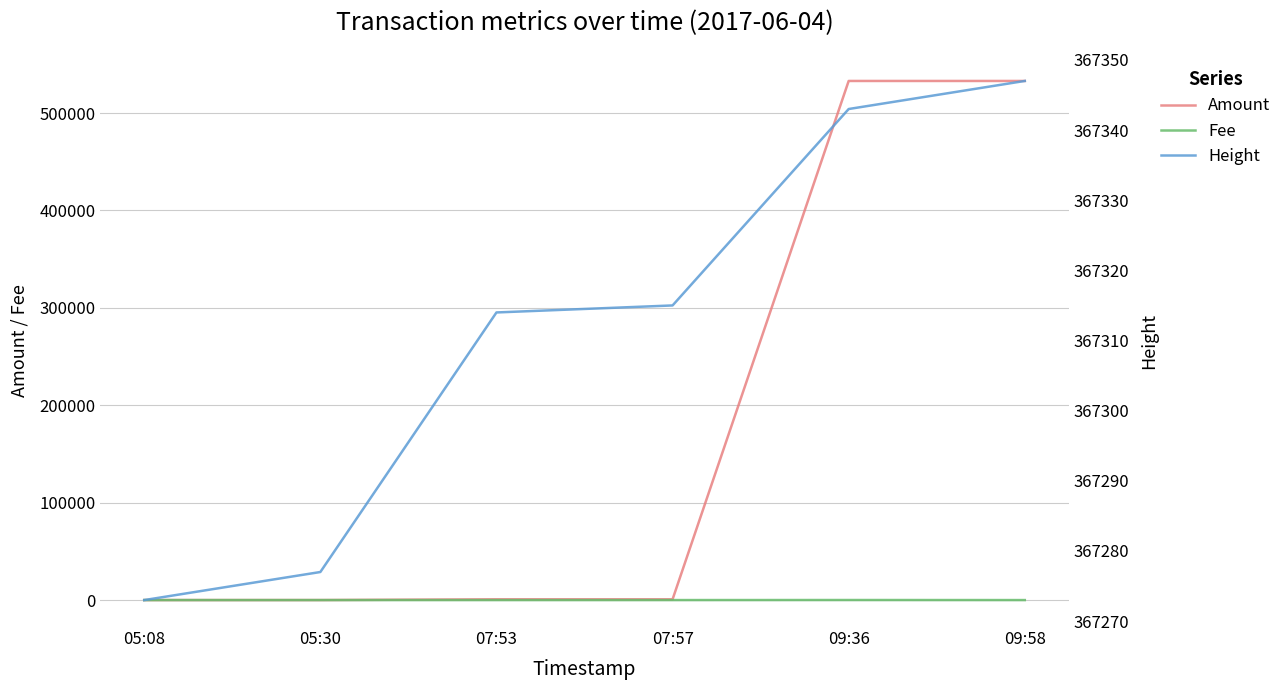

Count the number of data series in this chart.

3